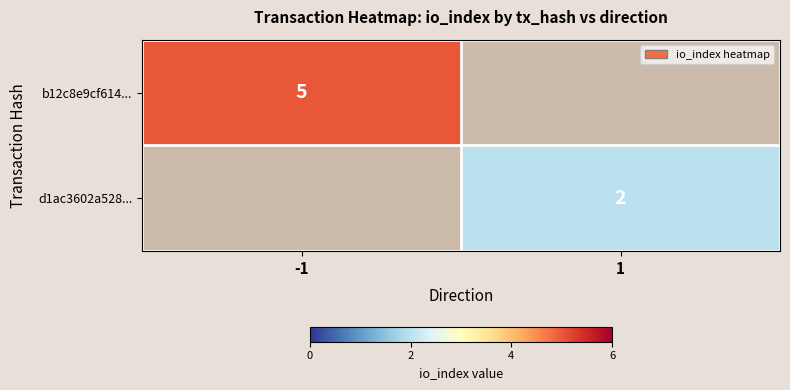

The value of b12c8e9cf614... at -1 is 1. True or false?

False